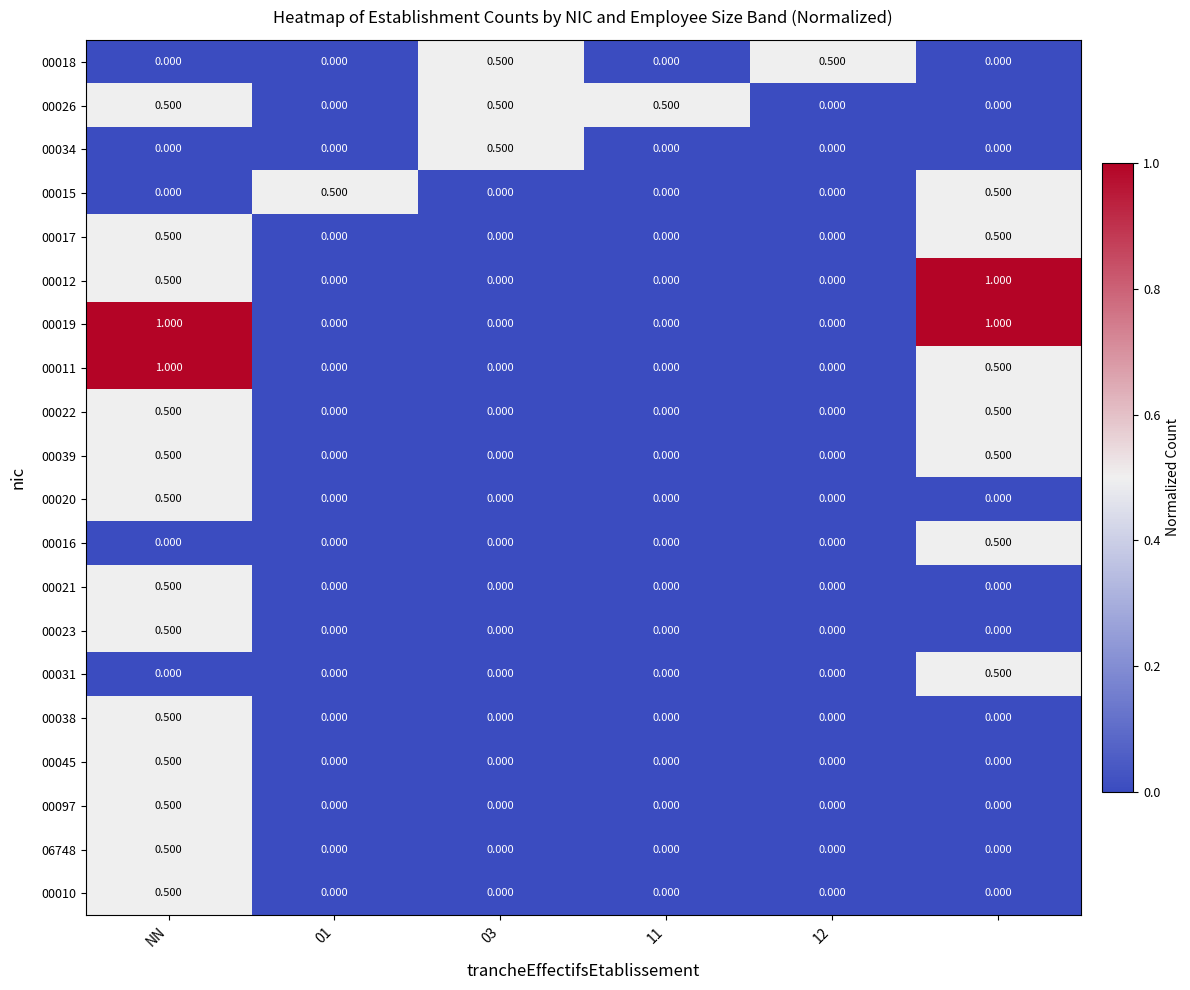

Count the number of data series in this chart.

20